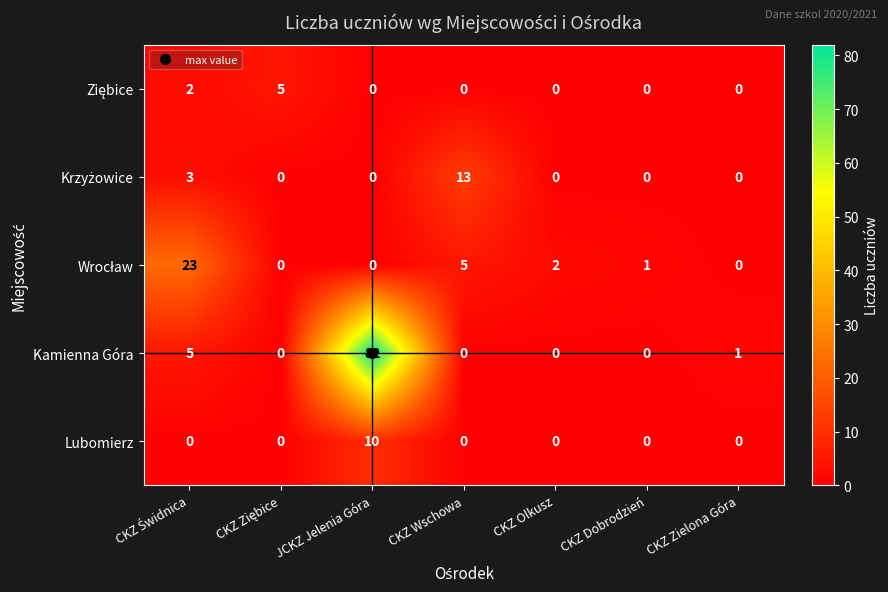

What is the maximum value for Kamienna Góra?

82